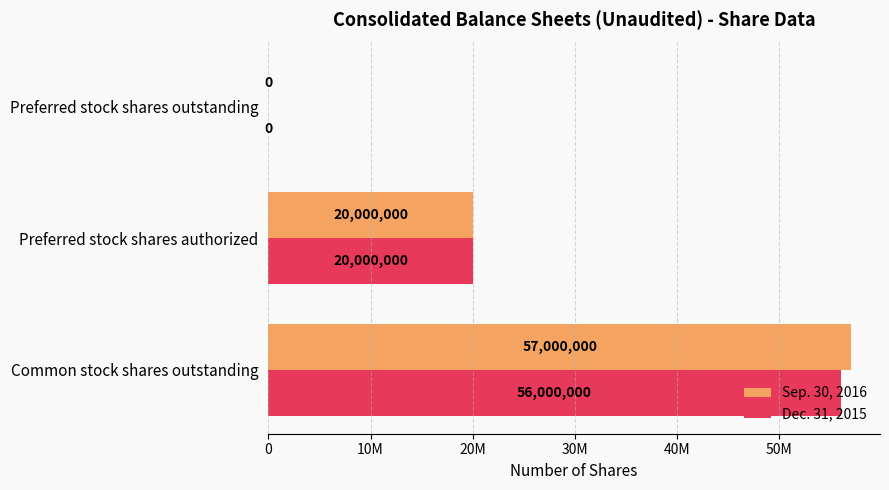

Which series has the widest spread of values?

Sep. 30, 2016